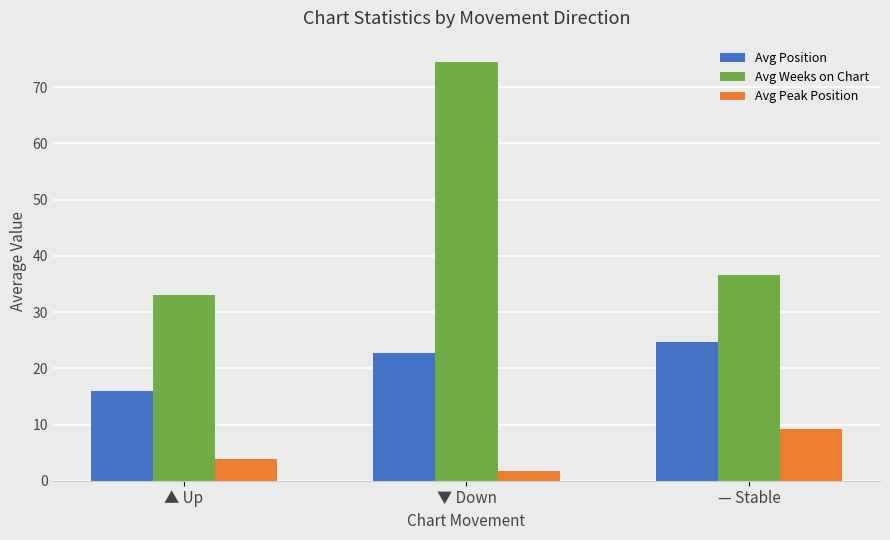

What are all the series names shown in the legend?

Avg Position, Avg Weeks on Chart, Avg Peak Position